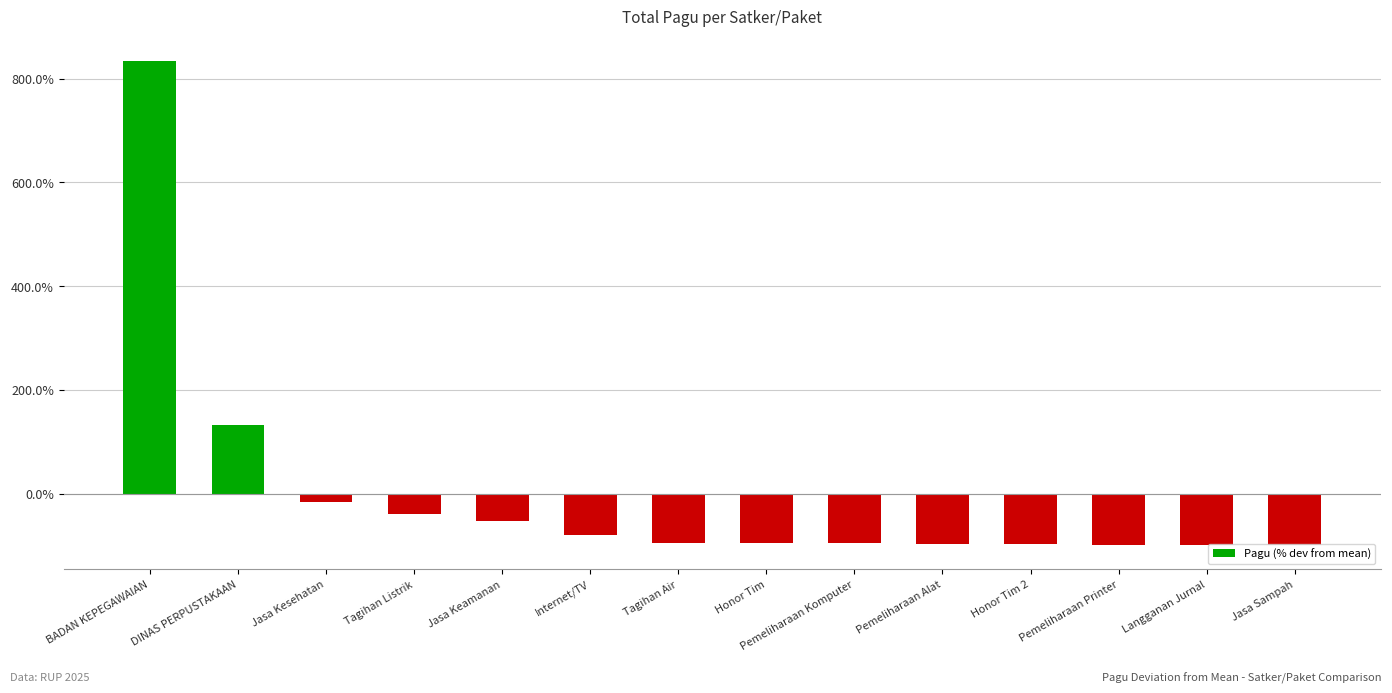

What is the value of the 1st bar from the left?

834.5